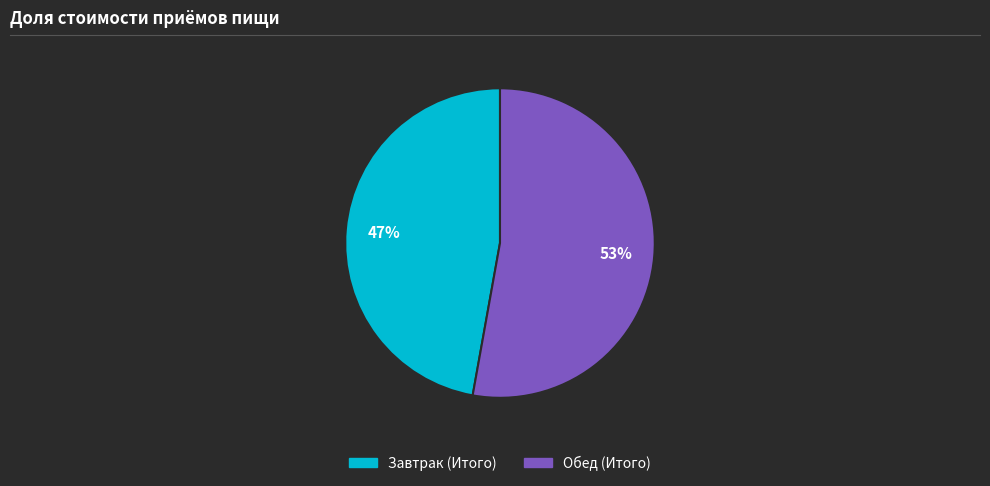

Rank the categories by value from highest to lowest.

Обед (Итого), Завтрак (Итого)